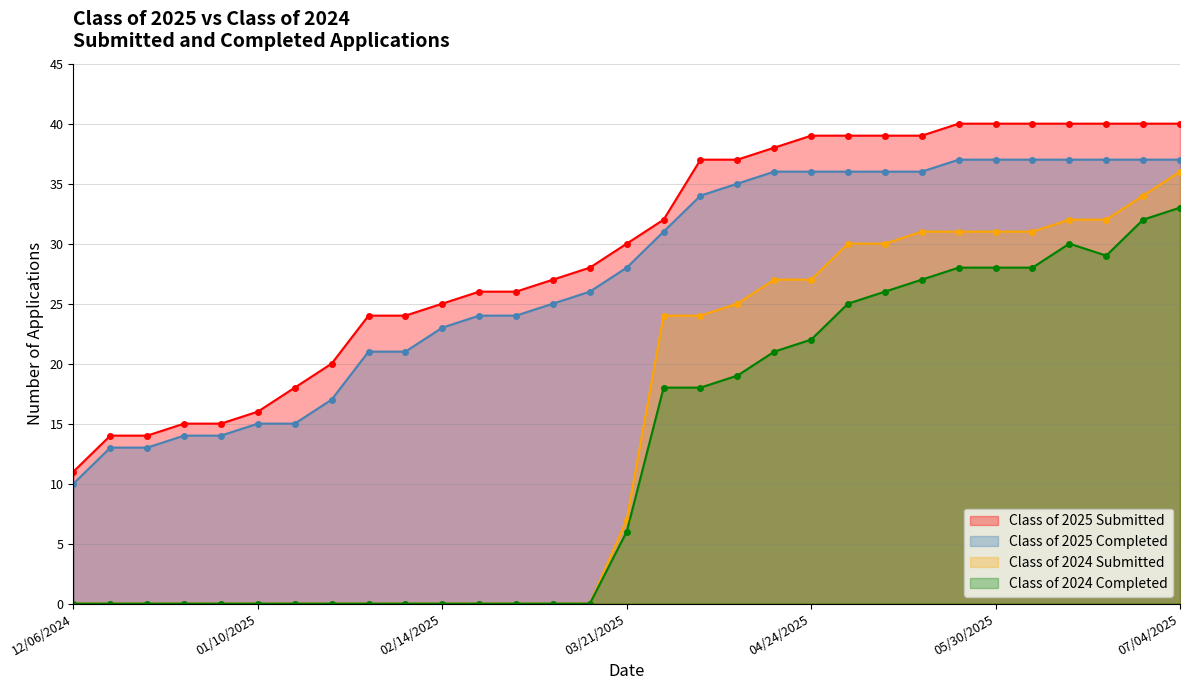

What position from the right is 05/30/2025?

6